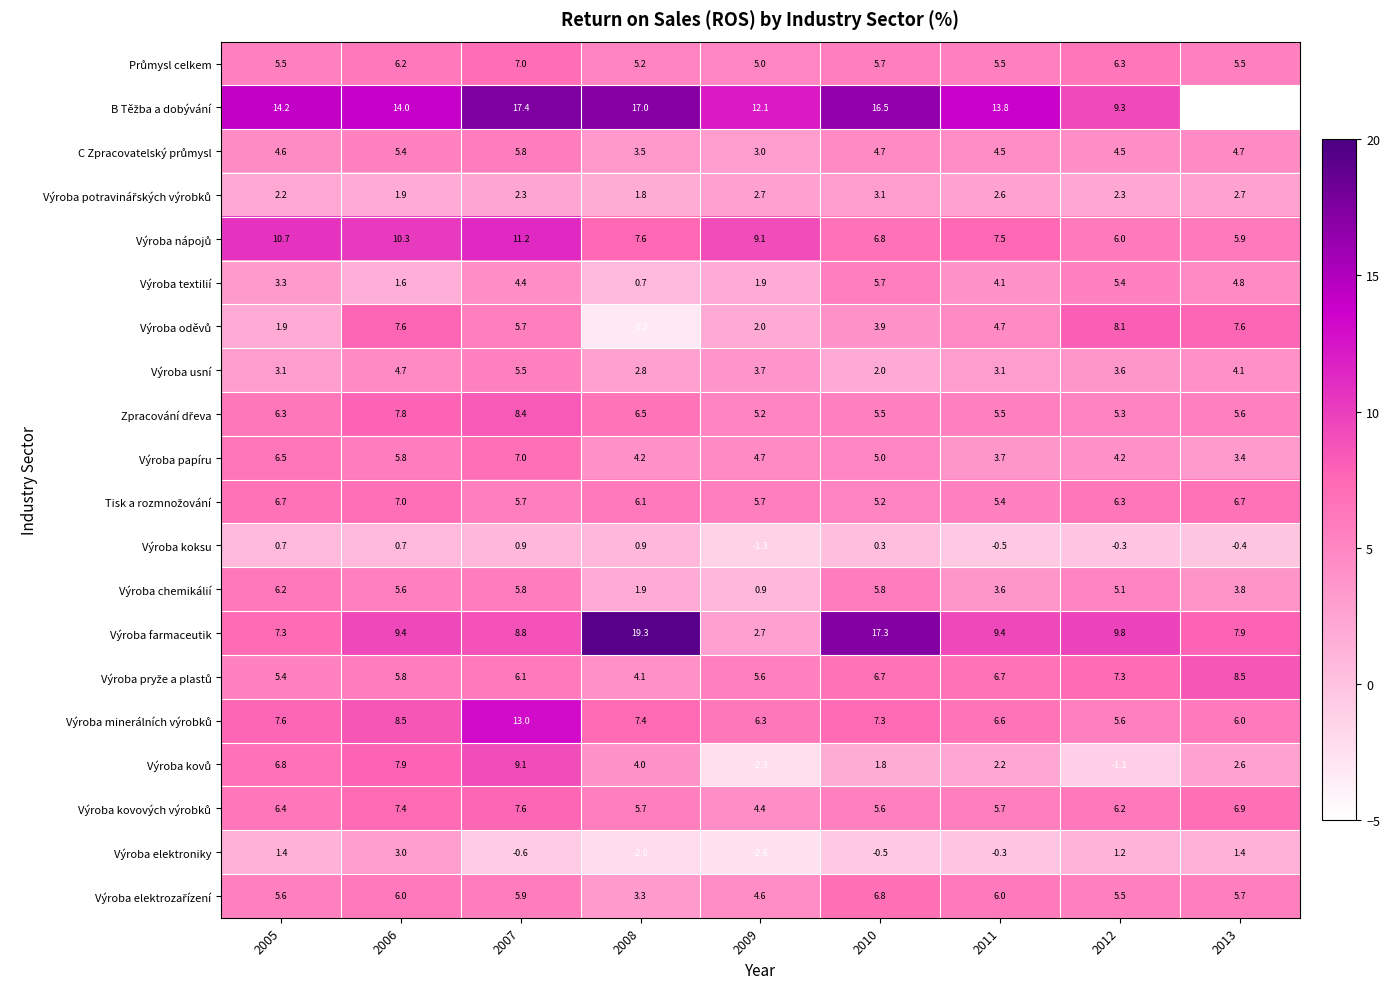

Is it true that Výroba chemikálií equals 5.1 at 2012?

True